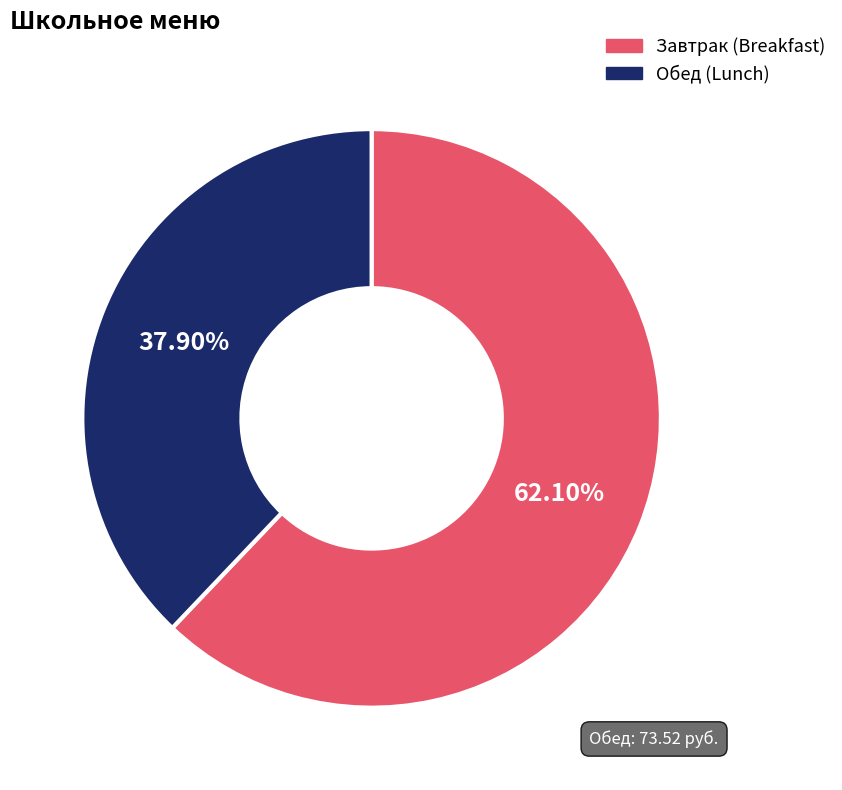

Do Обед (Lunch) and Завтрак (Breakfast) together represent more than half of the pie?

Yes